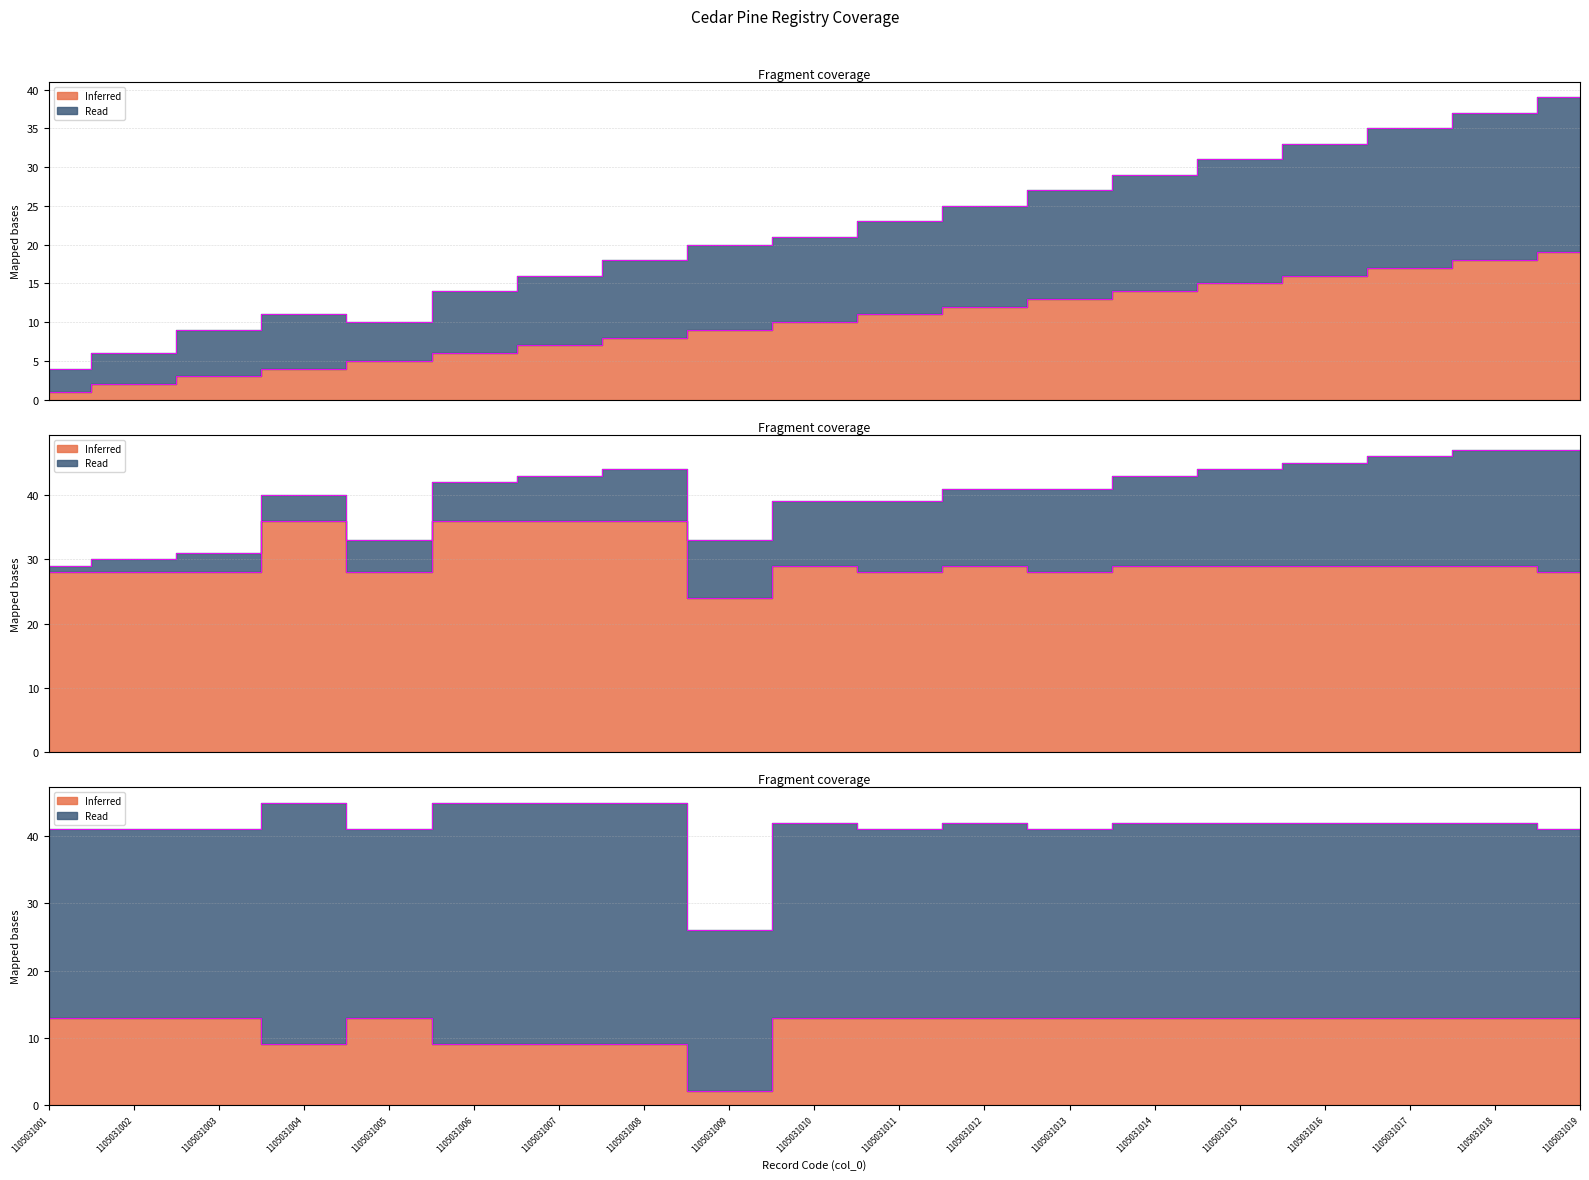

Reading right to left, what are all the values shown in this chart?

col_6: 1105031019=19	1105031018=18	1105031017=17	1105031016=16	1105031015=15	1105031014=14	1105031013=13	1105031012=12	1105031011=11	1105031010=10	1105031009=9	1105031008=8	1105031007=7	1105031006=6	1105031005=5	1105031004=4	1105031003=3	1105031002=2	1105031001=1
col_7: 1105031019=39	1105031018=37	1105031017=35	1105031016=33	1105031015=31	1105031014=29	1105031013=27	1105031012=25	1105031011=23	1105031010=21	1105031009=20	1105031008=18	1105031007=16	1105031006=14	1105031005=10	1105031004=11	1105031003=9	1105031002=6	1105031001=4
col_5: 1105031019=28	1105031018=29	1105031017=29	1105031016=29	1105031015=29	1105031014=29	1105031013=28	1105031012=29	1105031011=28	1105031010=29	1105031009=24	1105031008=36	1105031007=36	1105031006=36	1105031005=28	1105031004=36	1105031003=28	1105031002=28	1105031001=28
col_4: 1105031019=13	1105031018=13	1105031017=13	1105031016=13	1105031015=13	1105031014=13	1105031013=13	1105031012=13	1105031011=13	1105031010=13	1105031009=2	1105031008=9	1105031007=9	1105031006=9	1105031005=13	1105031004=9	1105031003=13	1105031002=13	1105031001=13